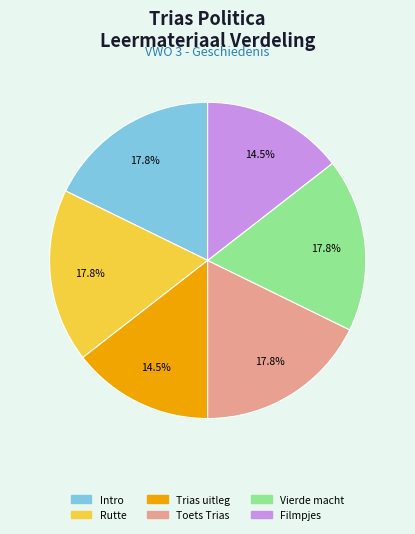

Does any single category account for the majority?

No